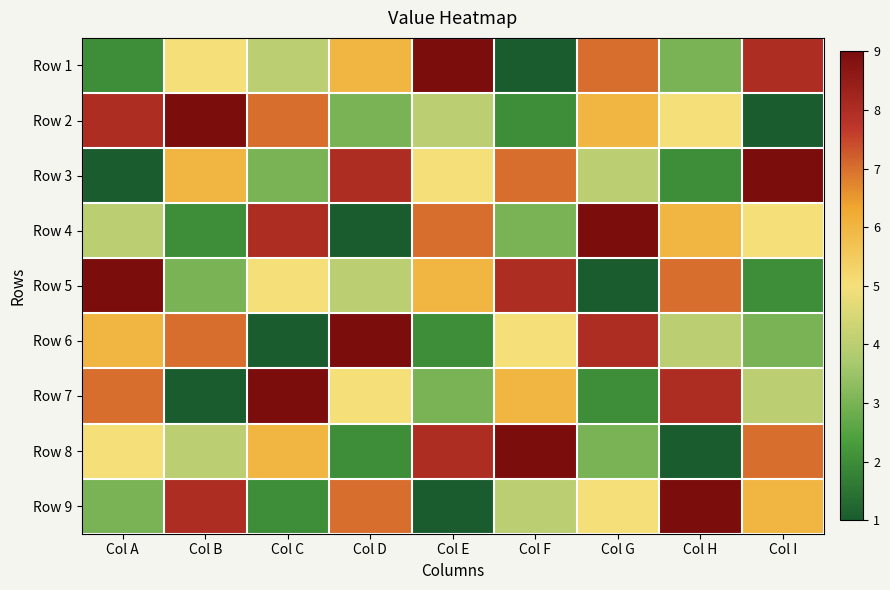

At Col B, list the series in order from smallest to largest.

Row 7, Row 4, Row 5, Row 8, Row 1, Row 3, Row 6, Row 9, Row 2